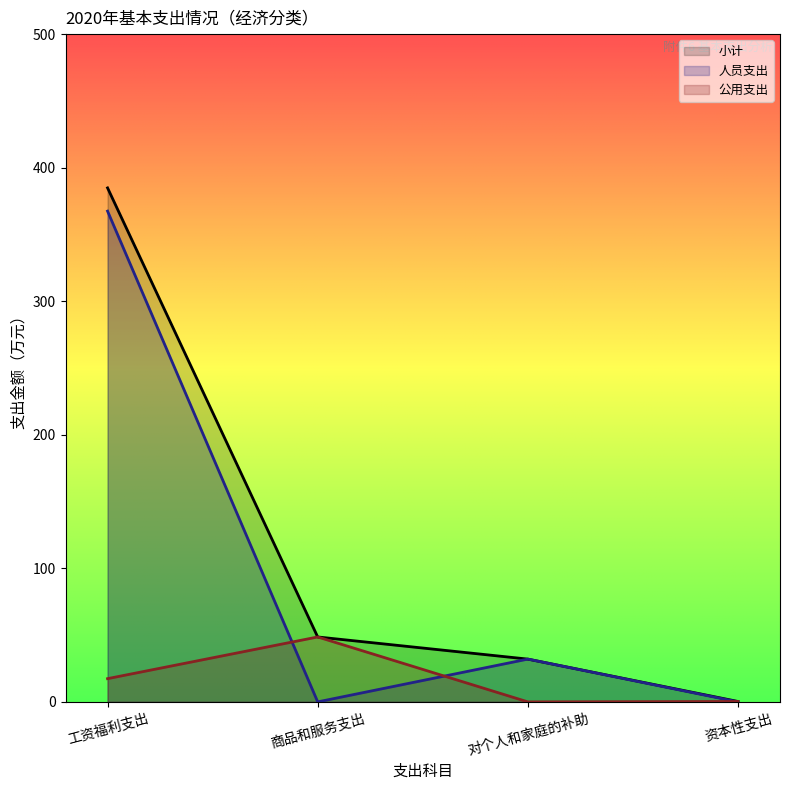

In 公用支出, how many points are lower than both neighbors (excluding endpoints)?

1